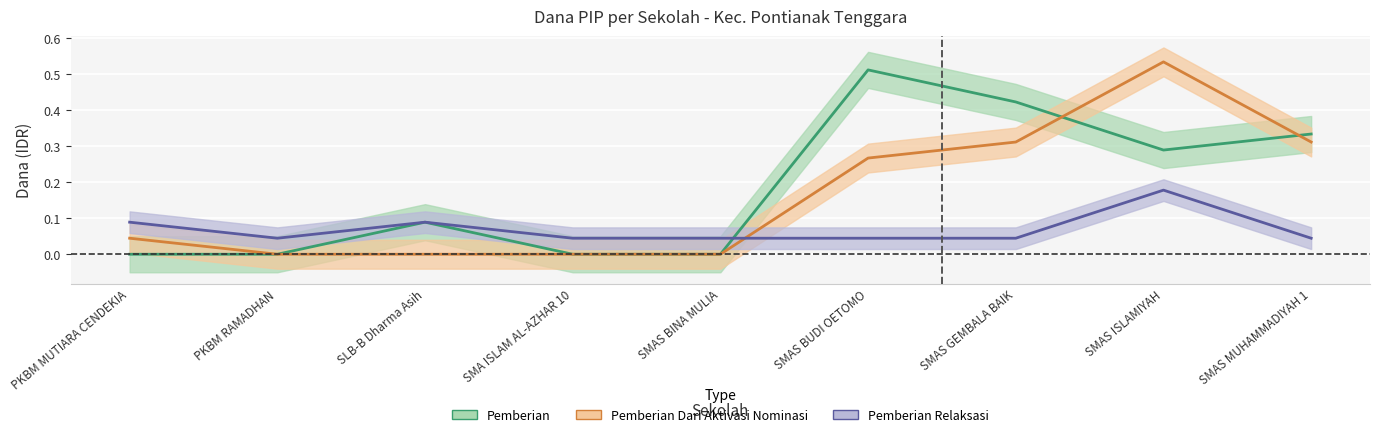

What are all the series names shown in the legend?

Pemberian, Pemberian Dari Aktivasi Nominasi, Pemberian Relaksasi